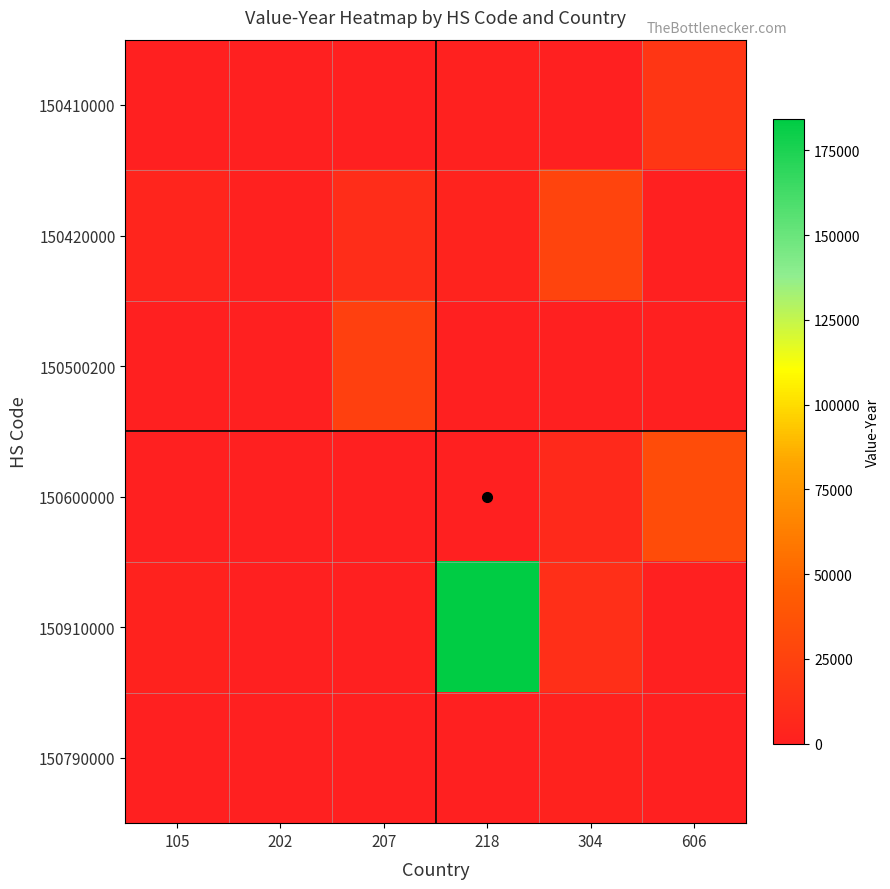

At which category is the sum across all series the highest?

218